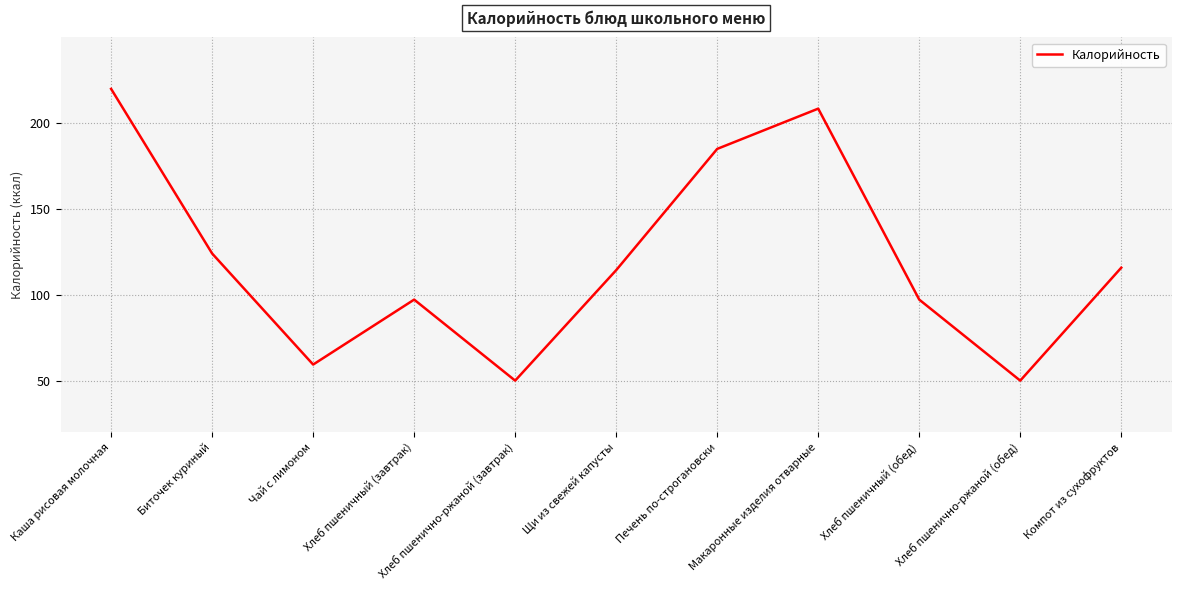

What is the minimum value shown in the chart?

50.0